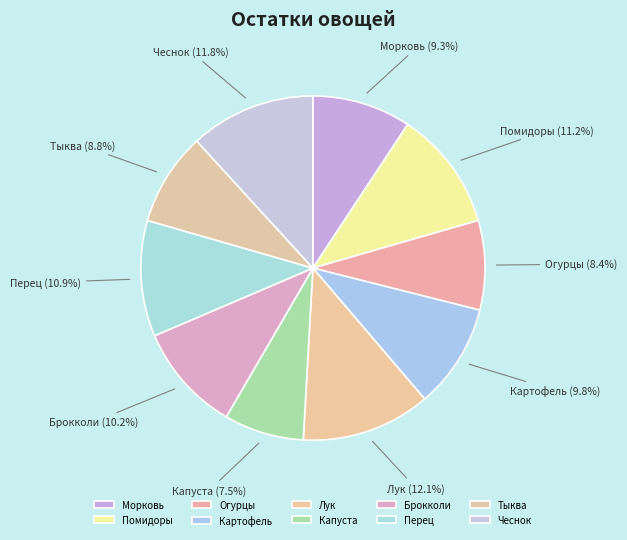

Does any single category account for the majority?

No